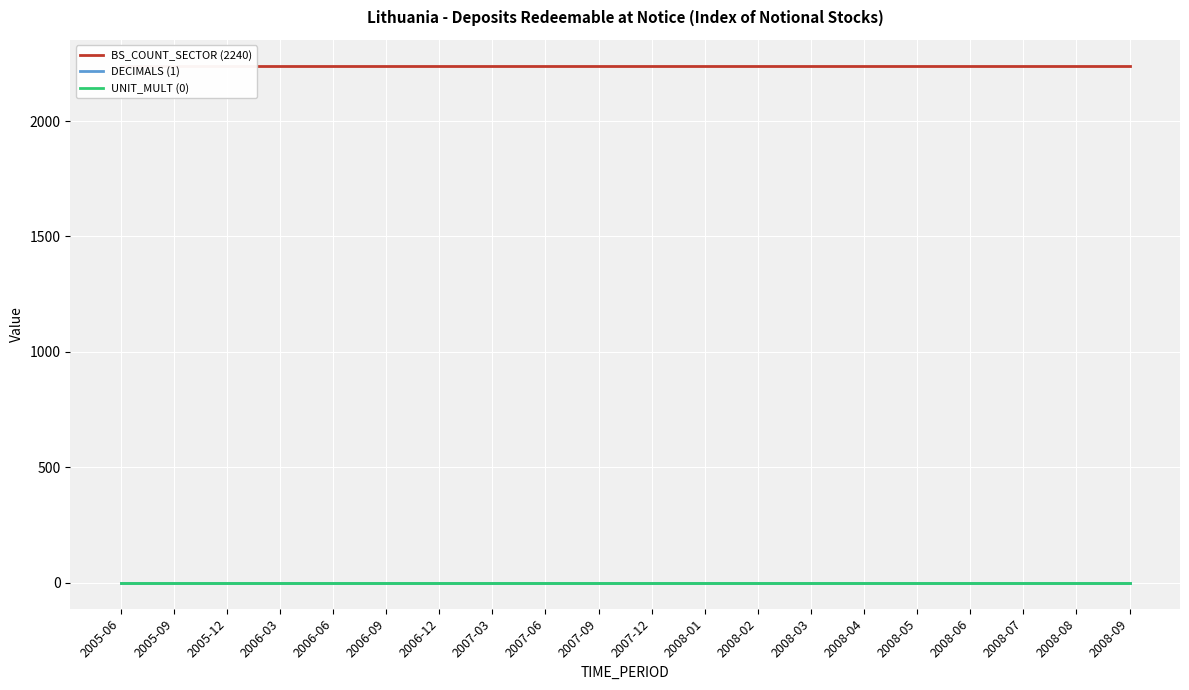

Which has a higher value, 2007-03 or 2006-06?

2007-03